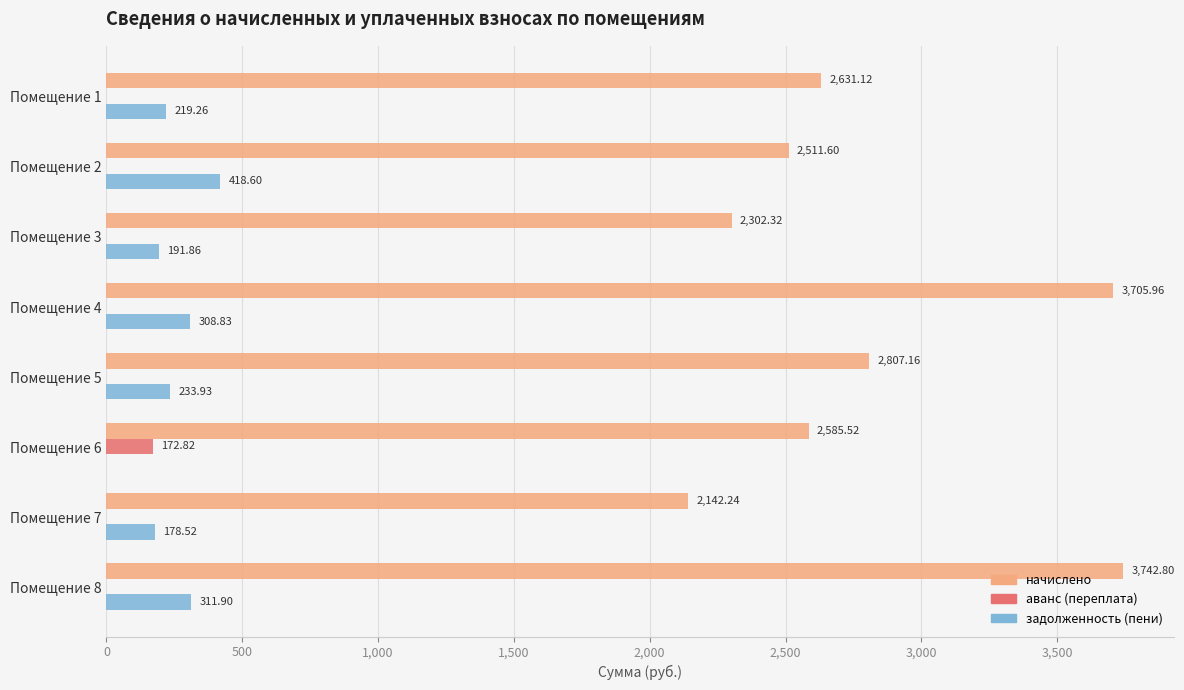

Between Помещение 3 and Помещение 8, which series saw the biggest shift?

начислено